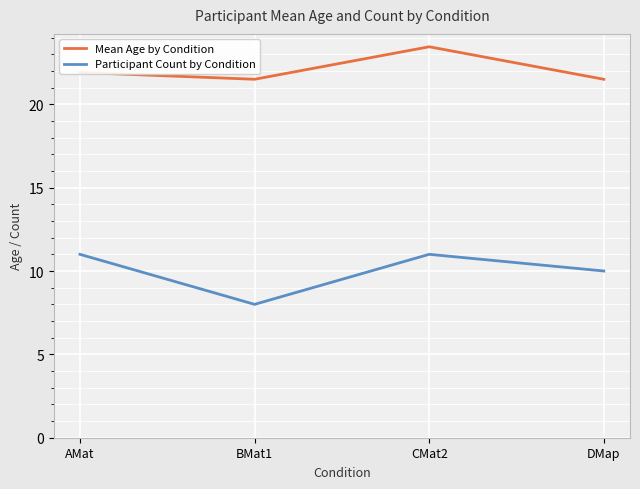

Rank the series at CMat2 from lowest to highest value.

Participant Count by Condition, Mean Age by Condition